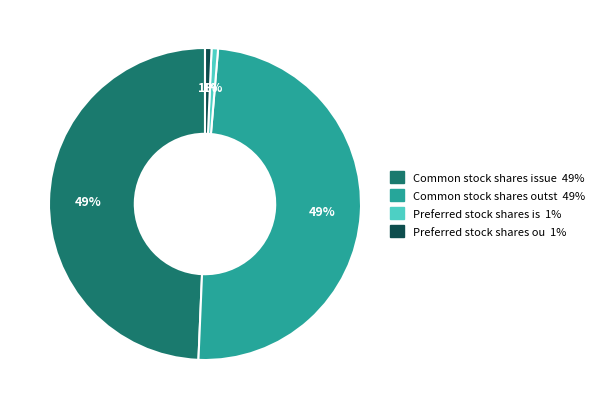

Count the number of slices in the pie.

4